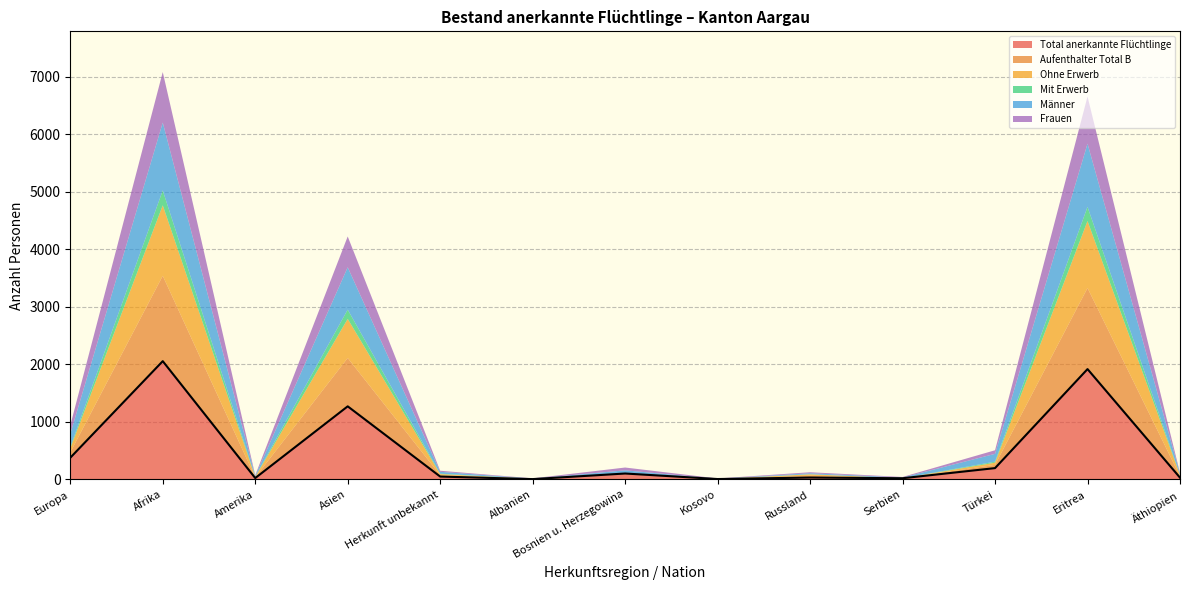

What is the value of the Ohne Erwerb point at the 13th from the left?

21